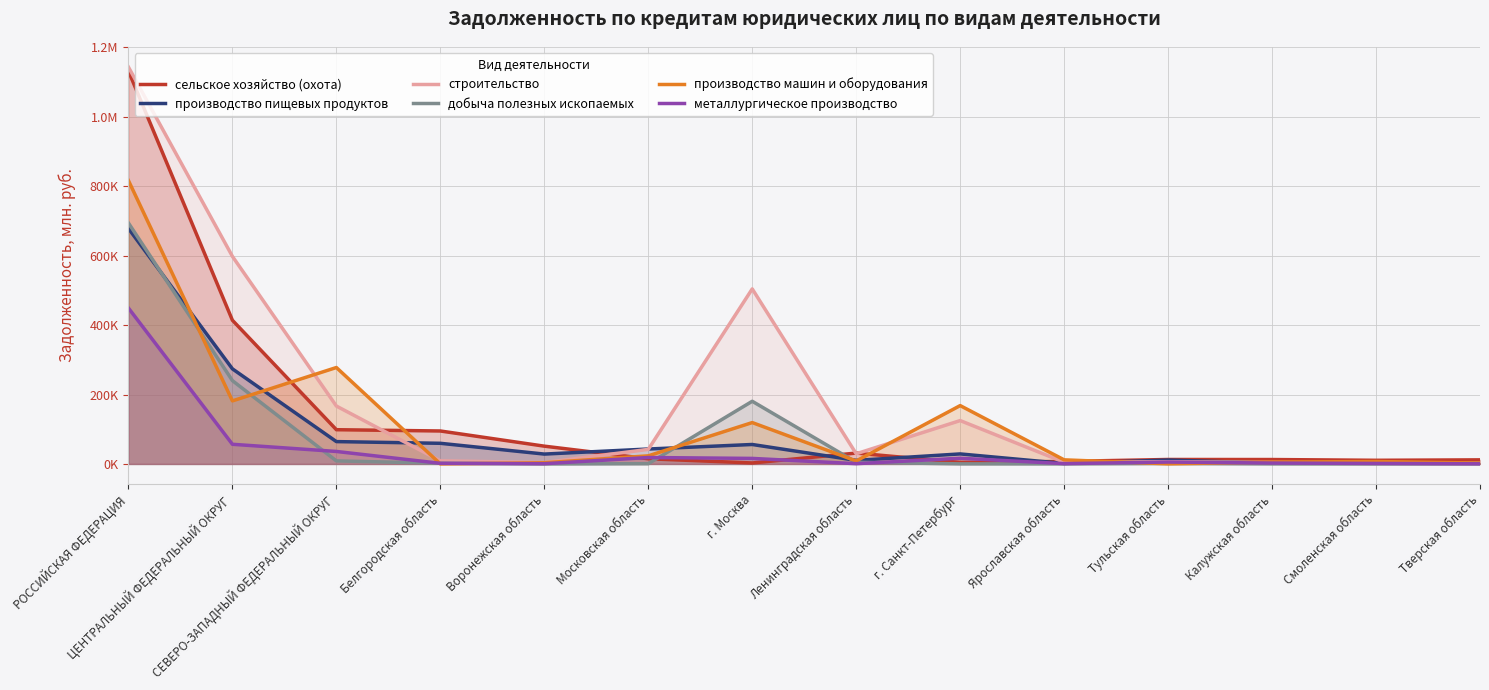

How many interior local peaks does the сельское хозяйство (охота) series have?

2